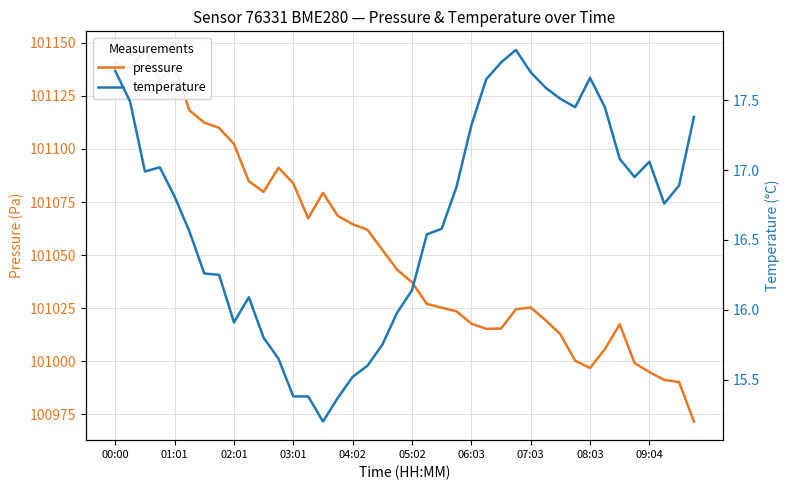

Is the value of temperature at 20 greater than the value of pressure at 25?

No